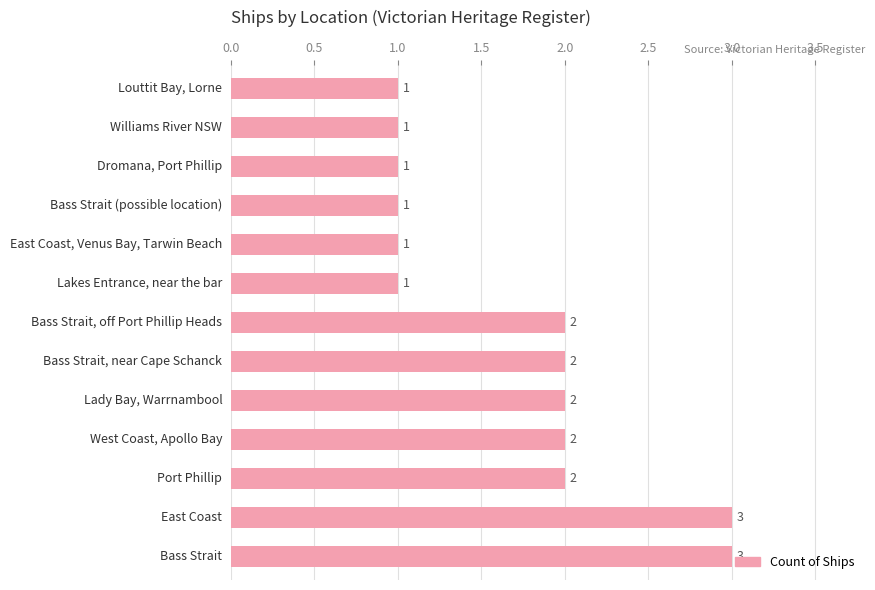

How many values are between 1 and 2?

11